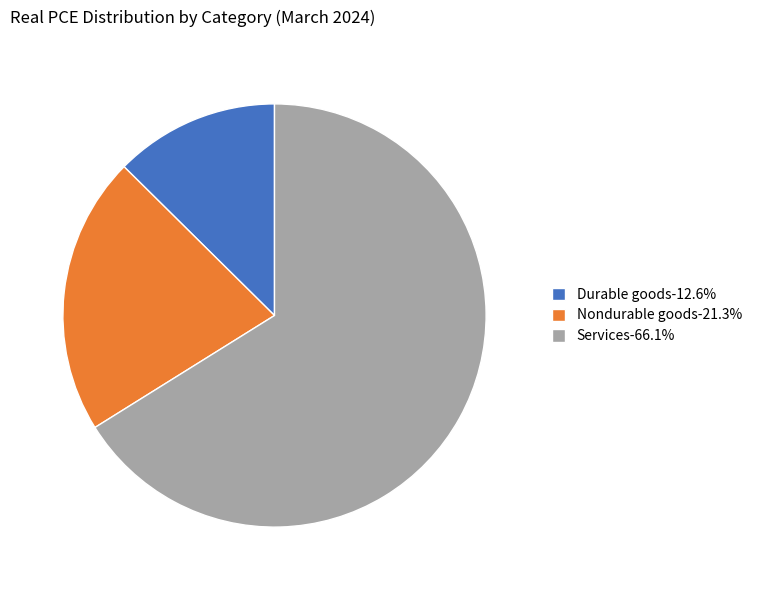

Which has a higher value, Nondurable goods or Services?

Services